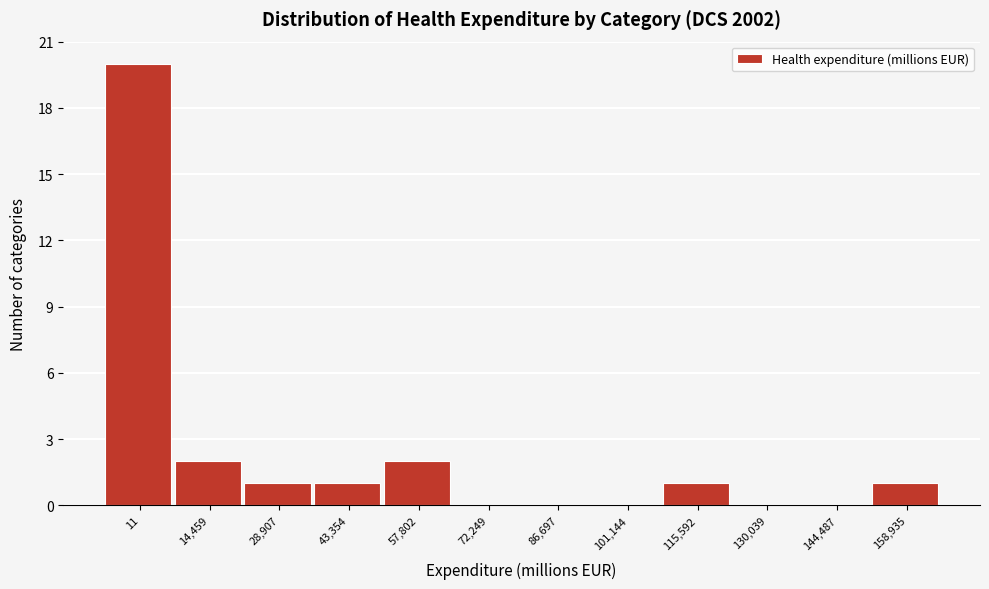

Reading left to right, transcribe all the data shown in this chart.

11=20	14,459=2	28,907=1	43,354=1	57,802=2	72,249=0	86,697=0	101,144=0	115,592=1	130,039=0	144,487=0	158,935=1